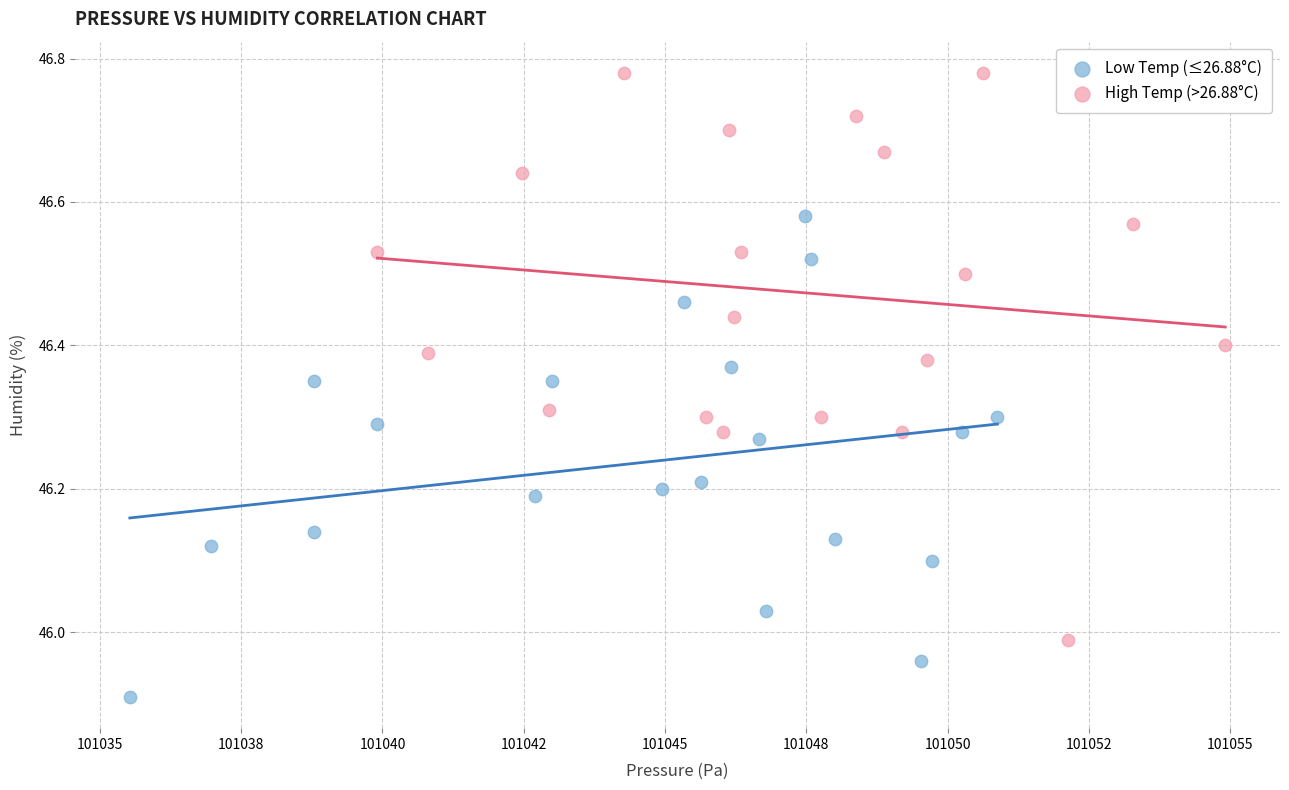

Which series contains the highest Y value?

High Temp (>26.88°C)